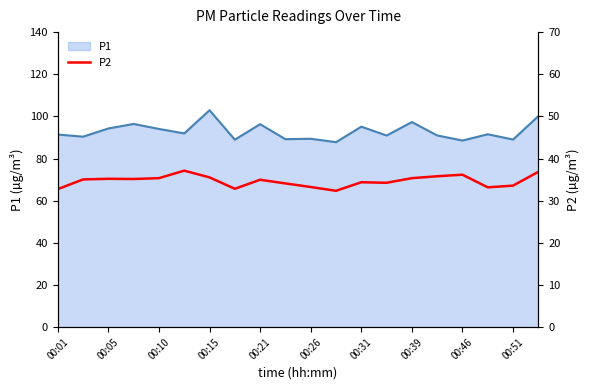

What is the lowest value of the P1 series?

87.8